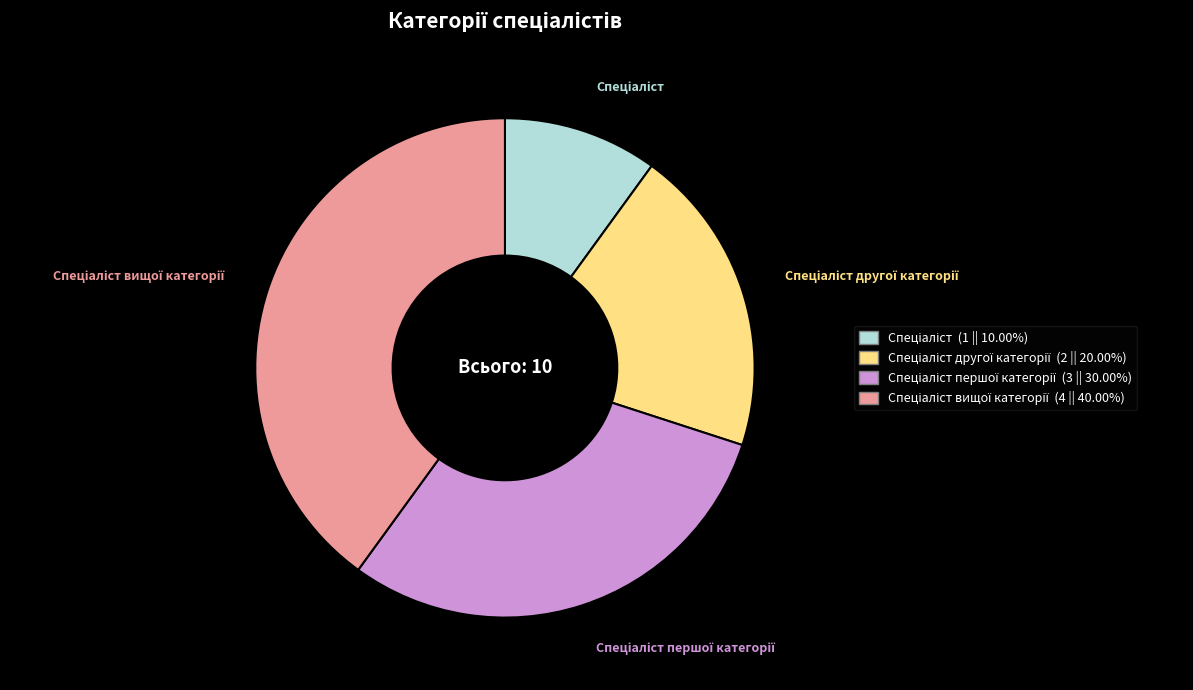

Is there any slice that represents more than half of the pie?

No